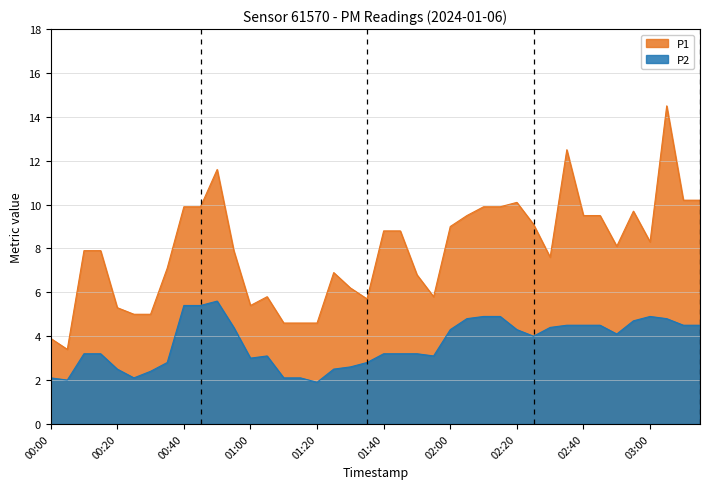

Rank the series by their average value, from lowest to highest.

P2, P1